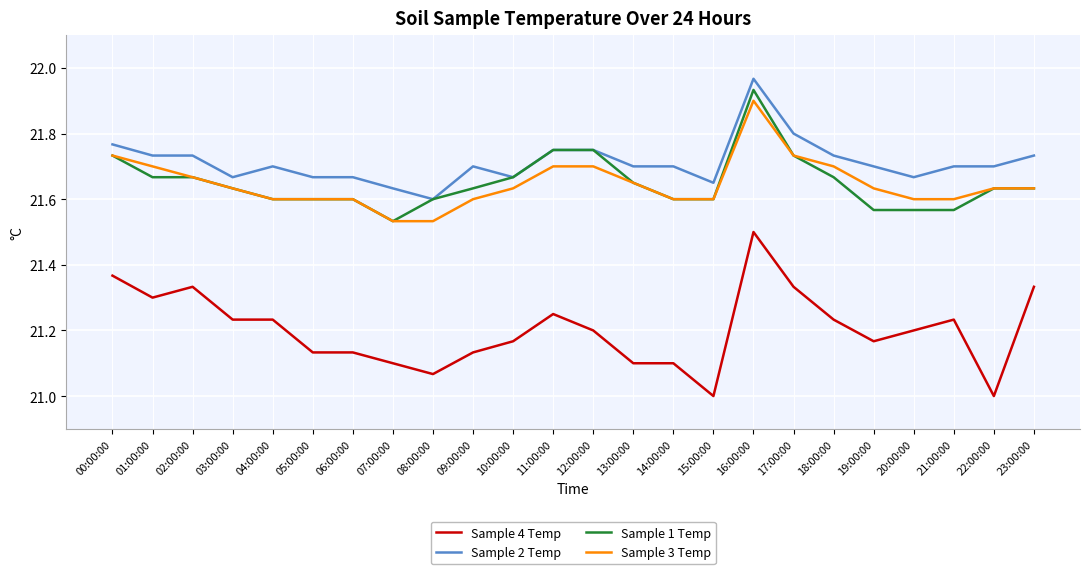

At which category is the sum across all series the highest?

16:00:00